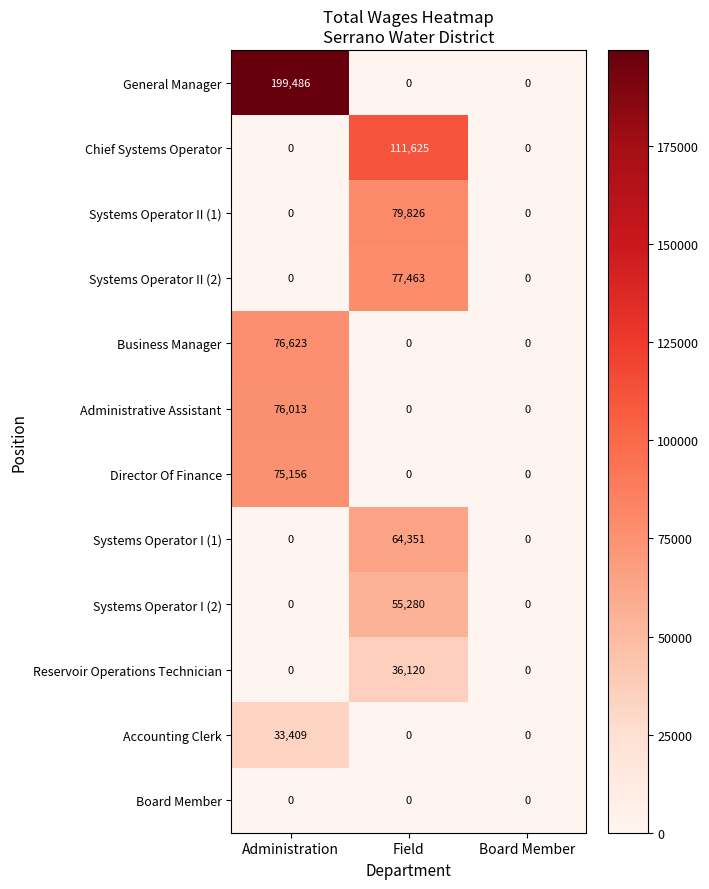

Which category has the highest value in the Director Of Finance series?

Administration